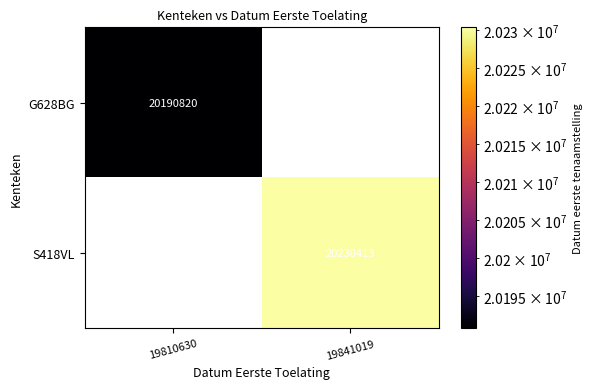

The S418VL series shows 20230413 at 19841019. True or false?

True